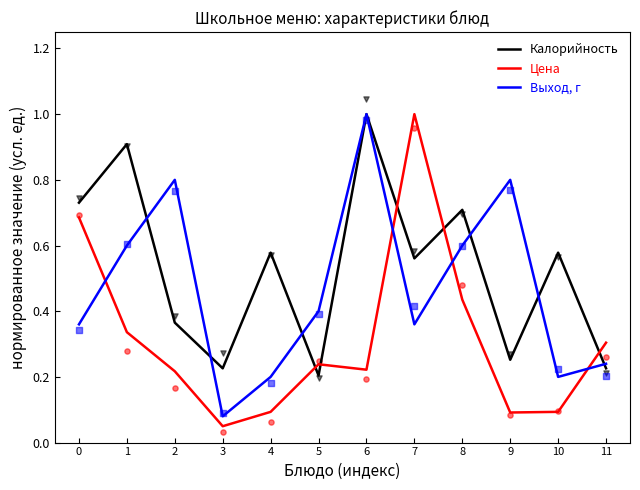

At how many categories does at least one series exceed 0?

12